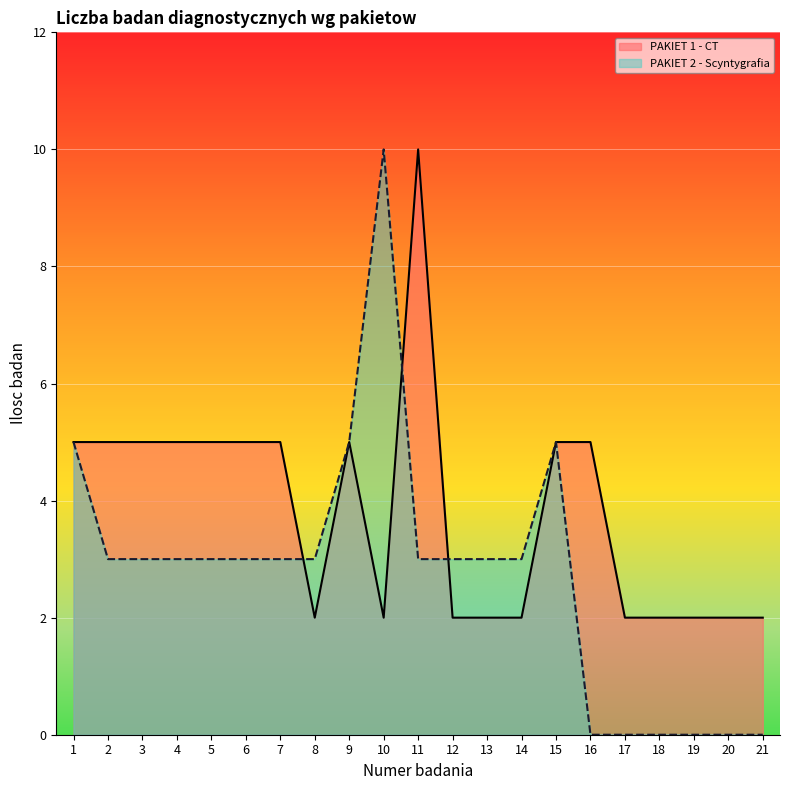

How many PAKIET 1 - CT values are between 2 and 5?

20